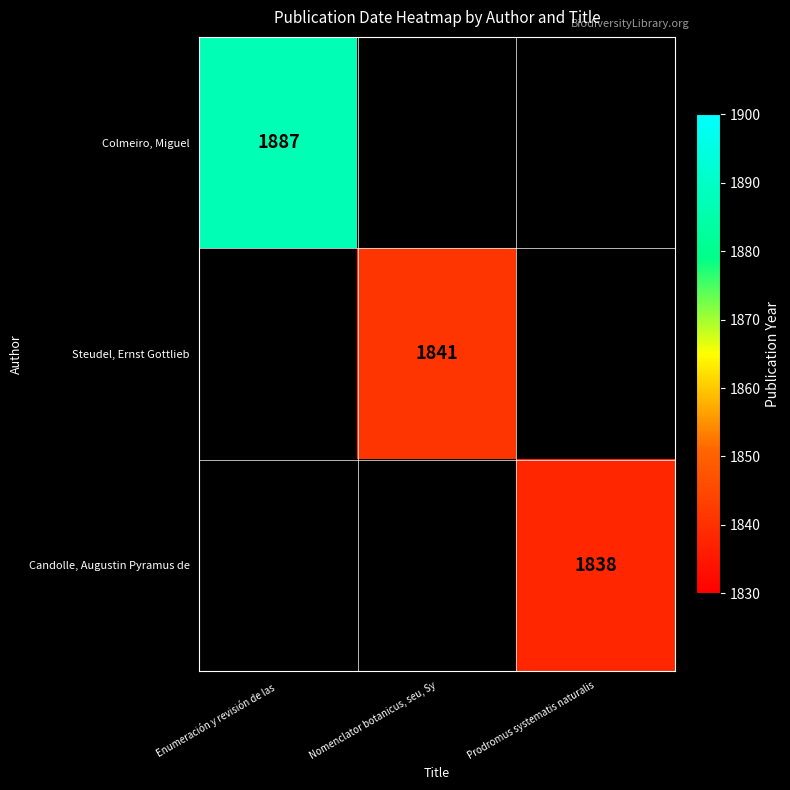

Is it true that Candolle, Augustin Pyramus de equals 1838 at Prodromus systematis naturalis?

True